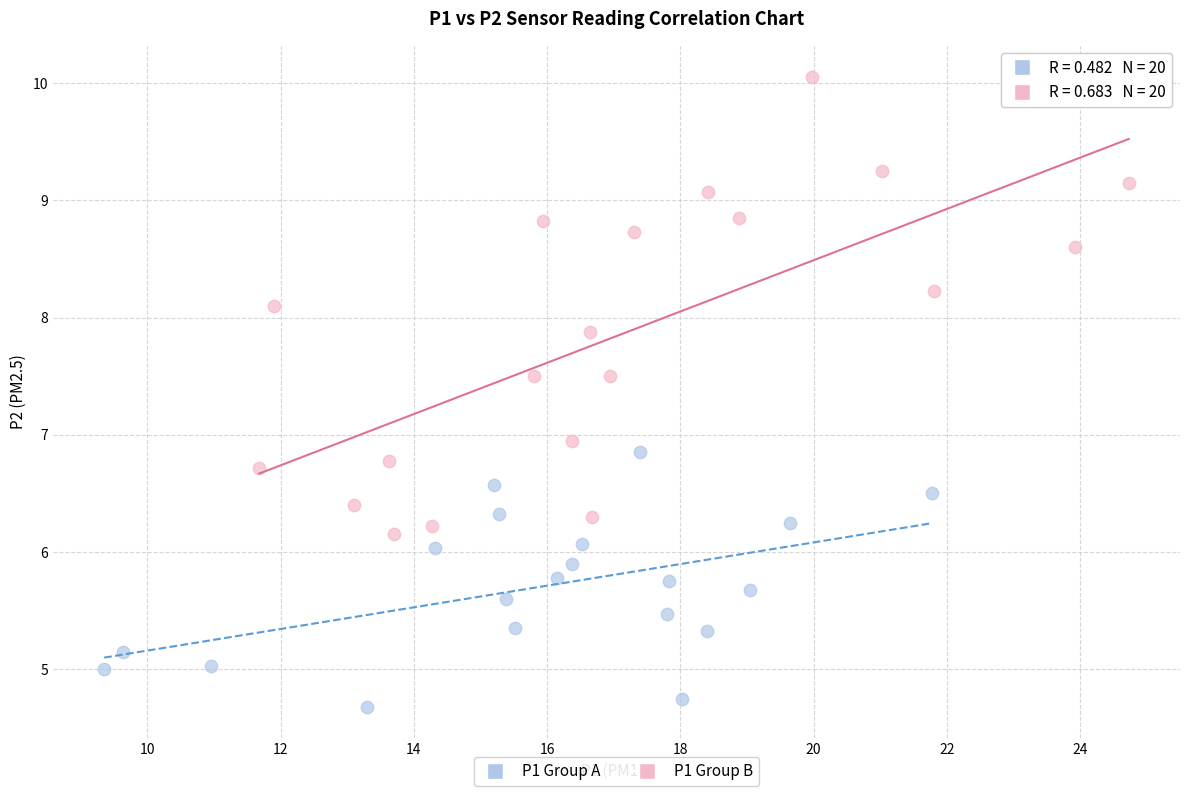

Which series has the widest spread of Y values?

P1 Group B